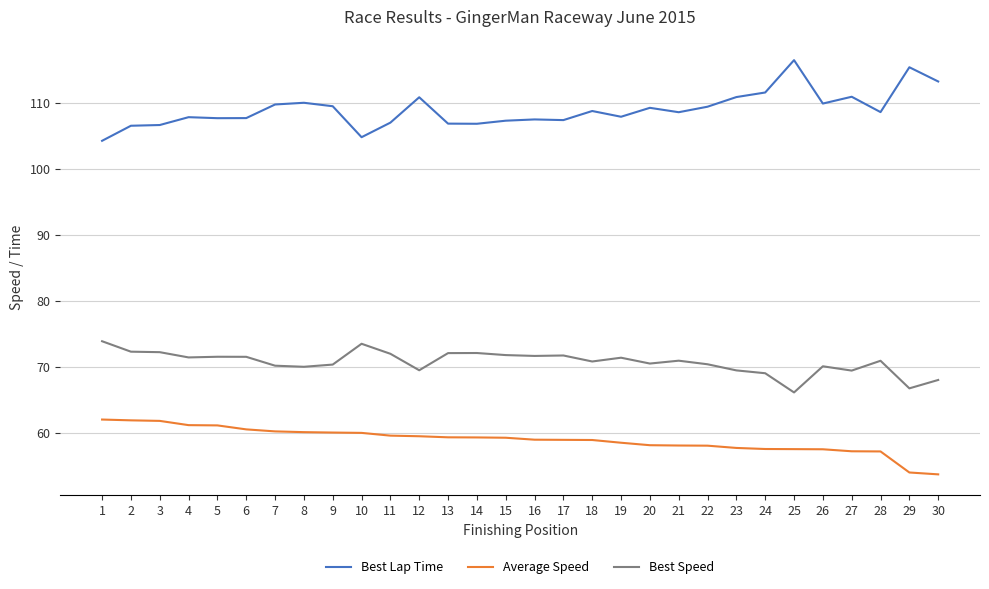

What is the maximum value shown in the chart?

116.4